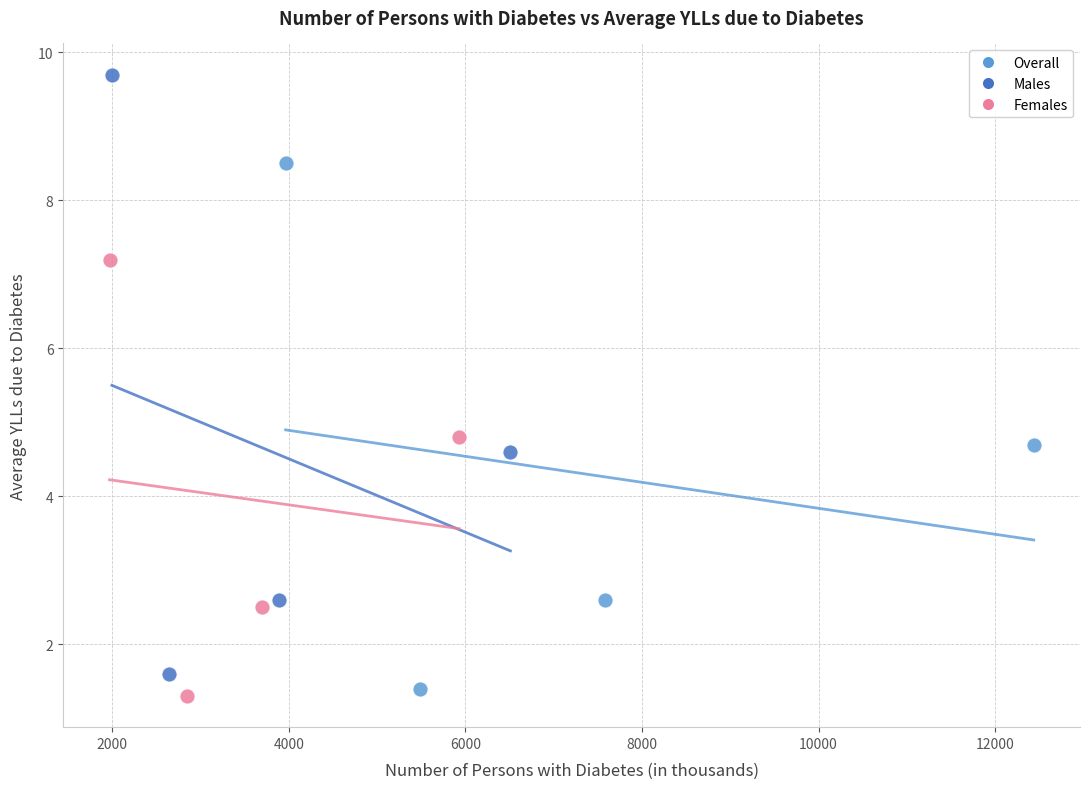

Which series has the widest spread of Y values?

Males